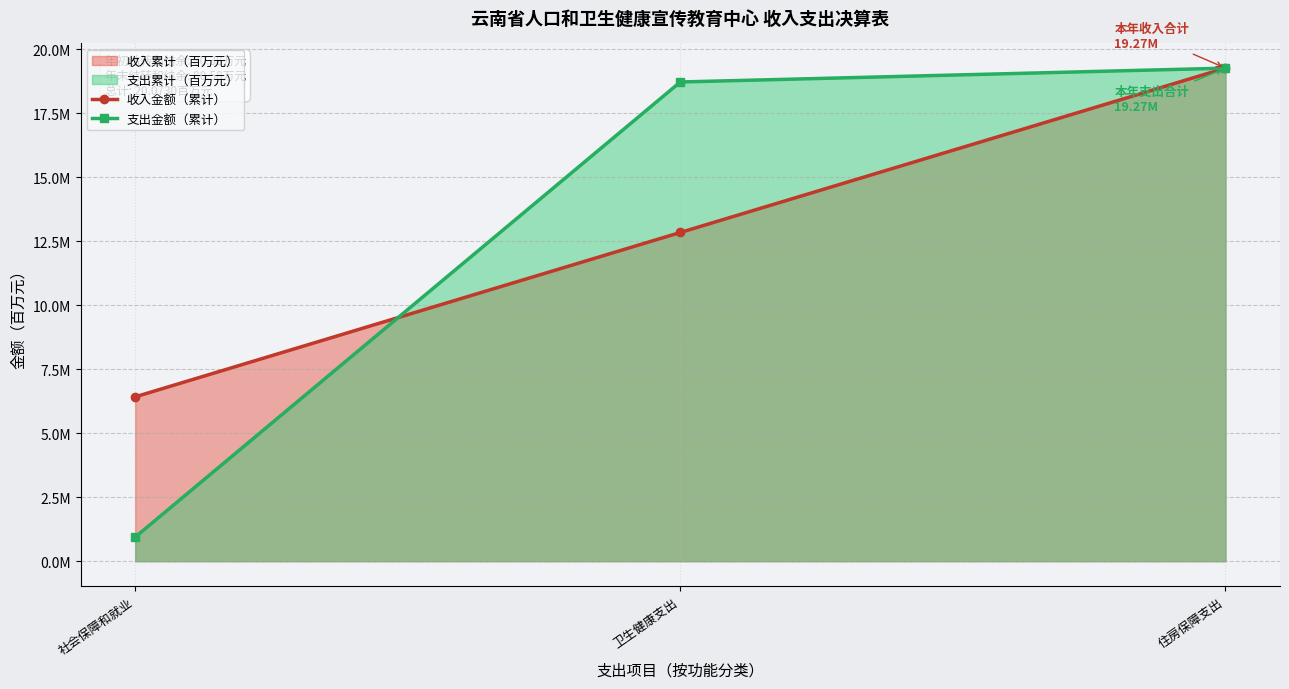

What value does the 支出金额（累计） series have at 住房保障支出?

19.3